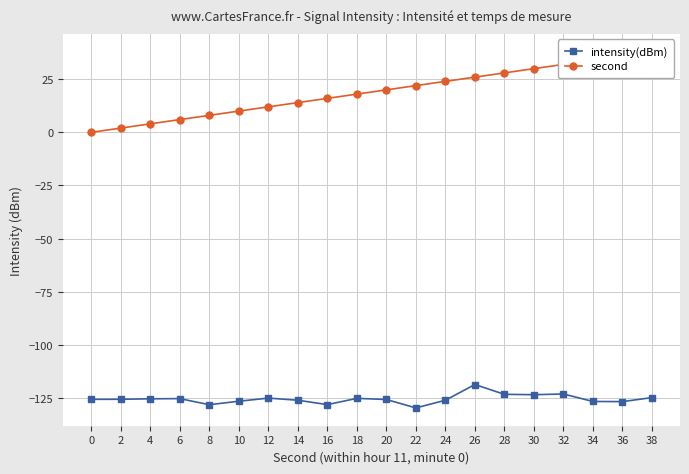

Reading left to right, list all the values displayed in this chart.

intensity(dBm): 0=-125.8	2=-125.7	4=-125.5	6=-125.4	8=-128.3	10=-126.6	12=-125.2	14=-126.2	16=-128.2	18=-125.3	20=-125.8	22=-129.8	24=-126.2	26=-118.8	28=-123.4	30=-123.6	32=-123.2	34=-126.8	36=-126.8	38=-124.9
second: 0=0.0	2=2.0	4=4.0	6=6.0	8=8.0	10=10.0	12=12.0	14=14.0	16=16.0	18=18.0	20=20.0	22=22.0	24=24.0	26=26.0	28=28.0	30=30.0	32=32.0	34=34.0	36=36.0	38=38.0